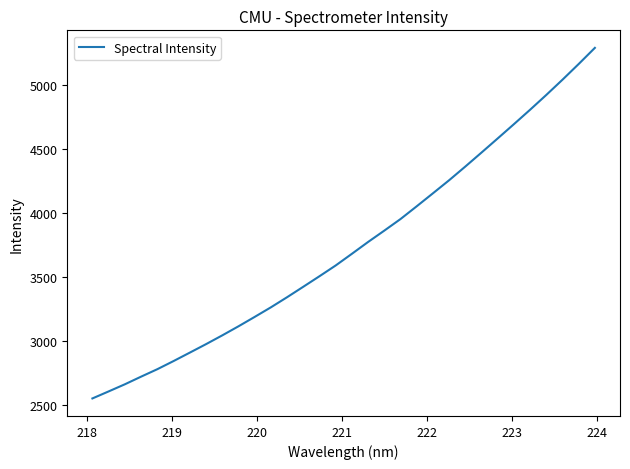

What is the maximum value shown in the chart?

5286.2